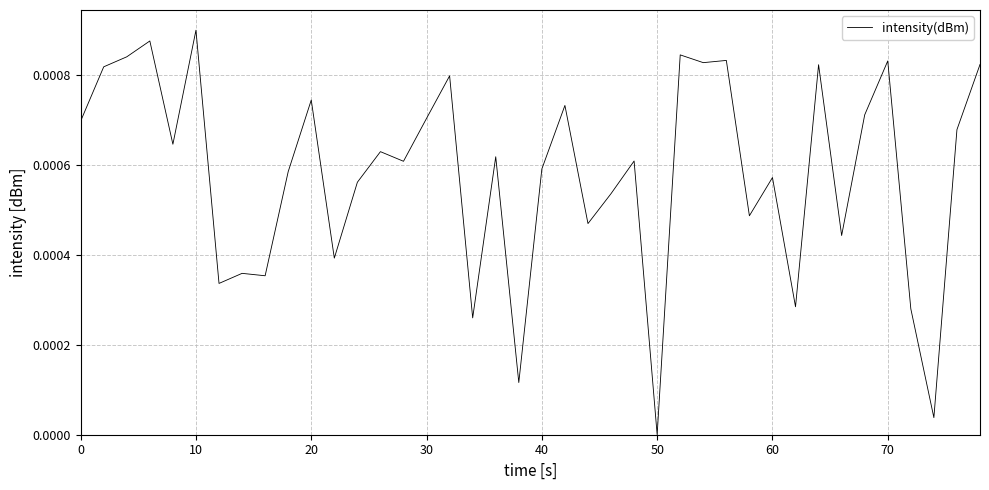

Which category has the highest value across all series?

10